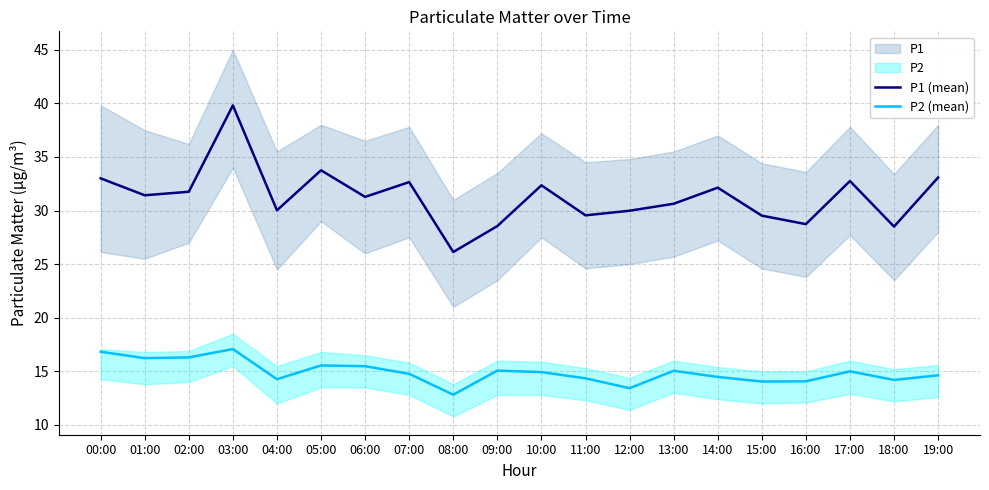

Between 01:00 and 00:00, which is larger?

00:00